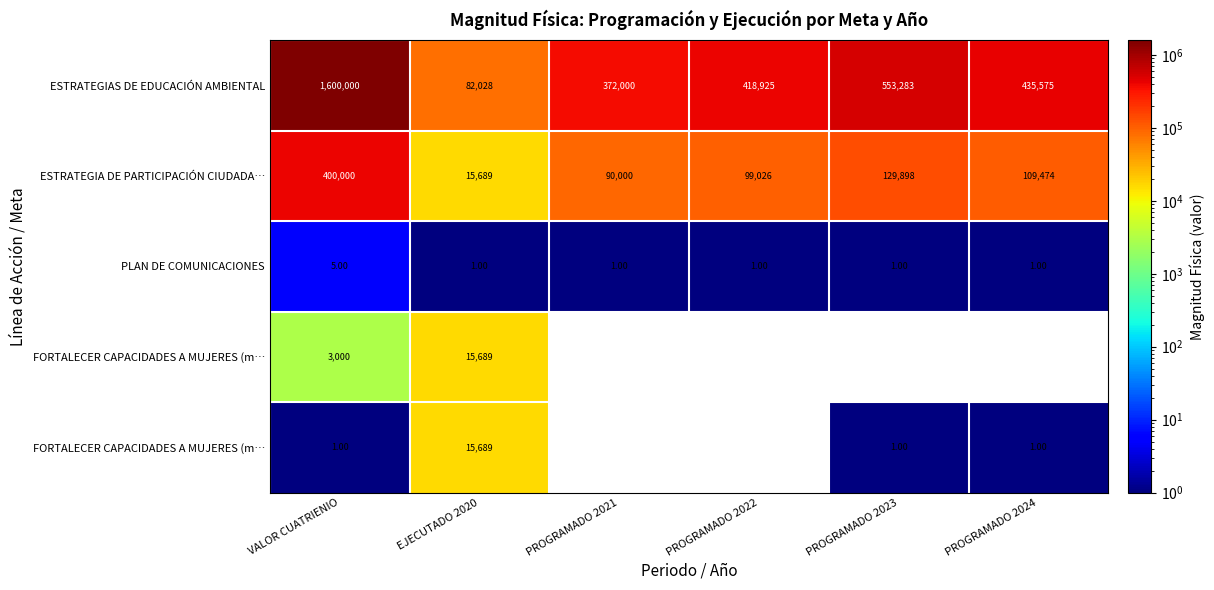

Count the number of categories in the chart.

6